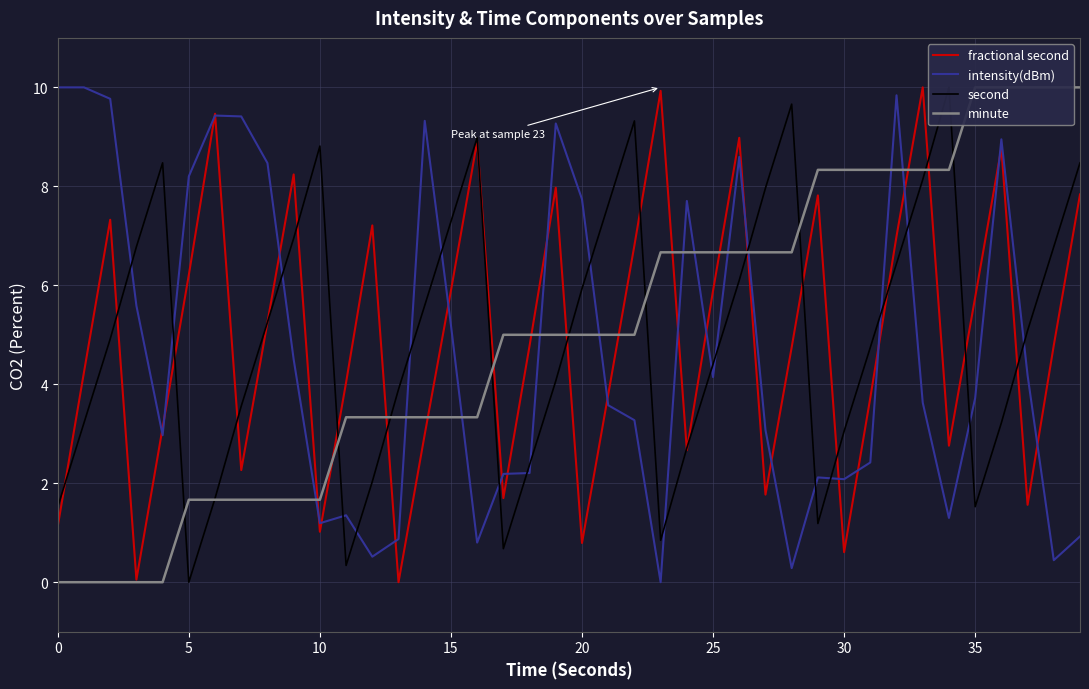

Reading left to right, what are all the values shown in this chart?

fractional second: 1.1	4.2	7.3	0.1	3.1	6.2	9.5	2.3	5.3	8.2	1.0	4.0	7.2	0.0	3.0	5.9	8.9	1.7	4.8	8.0	0.8	3.8	6.8	9.9	2.7	5.9	9.0	1.8	4.7	7.8	0.6	3.7	7.0	10.0	2.8	5.8	8.8	1.6	4.8	7.8
intensity(dBm): 10.0	10.0	9.8	5.6	3.0	8.2	9.4	9.4	8.5	4.5	1.2	1.4	0.5	0.9	9.3	5.2	0.8	2.2	2.2	9.3	7.7	3.6	3.3	0.0	7.7	4.1	8.6	3.1	0.3	2.1	2.1	2.4	9.8	3.6	1.3	3.7	9.0	4.2	0.4	0.9
second: 1.5	3.2	4.9	6.8	8.5	0.0	1.7	3.6	5.3	6.9	8.8	0.3	2.0	3.9	5.6	7.3	9.0	0.7	2.4	4.1	5.9	7.6	9.3	0.8	2.7	4.4	6.1	8.0	9.7	1.2	3.1	4.7	6.4	8.1	10.0	1.5	3.2	5.1	6.8	8.5
minute: 0.0	0.0	0.0	0.0	0.0	1.7	1.7	1.7	1.7	1.7	1.7	3.3	3.3	3.3	3.3	3.3	3.3	5.0	5.0	5.0	5.0	5.0	5.0	6.7	6.7	6.7	6.7	6.7	6.7	8.3	8.3	8.3	8.3	8.3	8.3	10.0	10.0	10.0	10.0	10.0